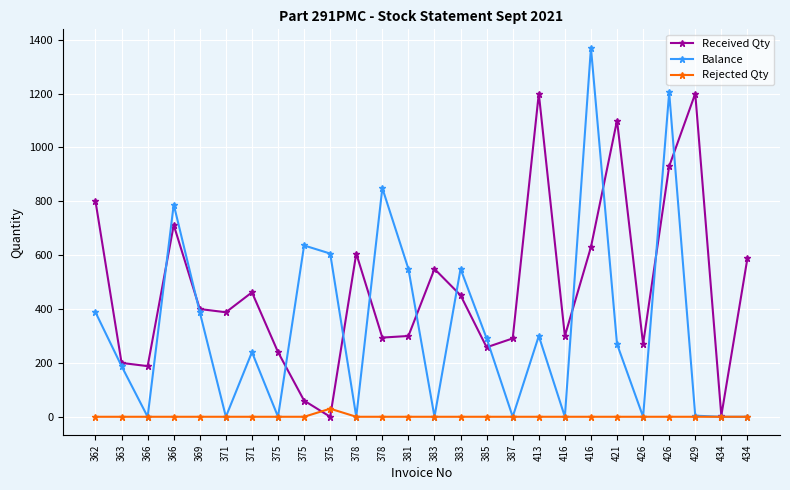

Is it true that Received Qty equals 354 at 426?

False